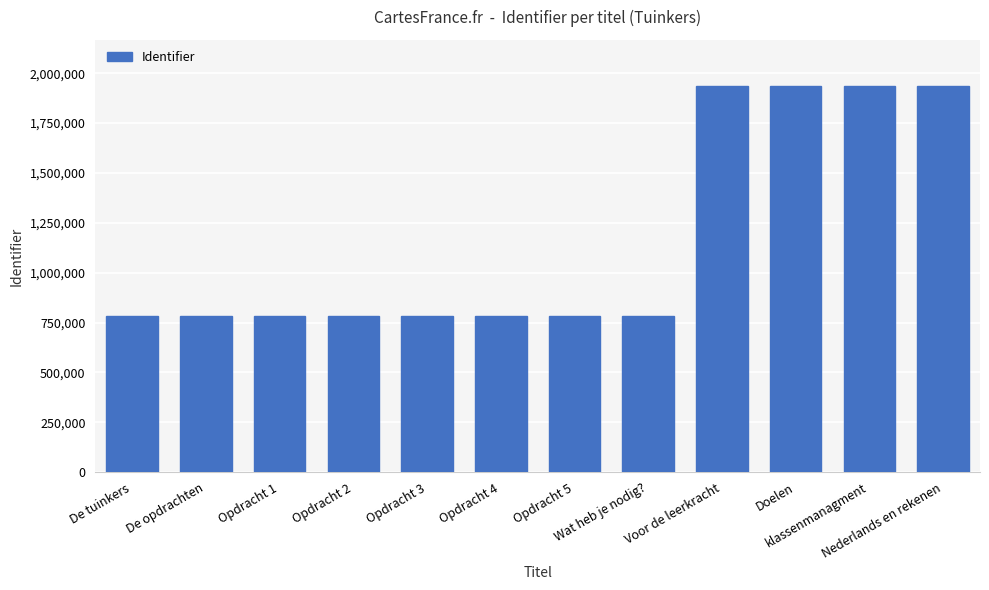

How many values are below 783932?

6